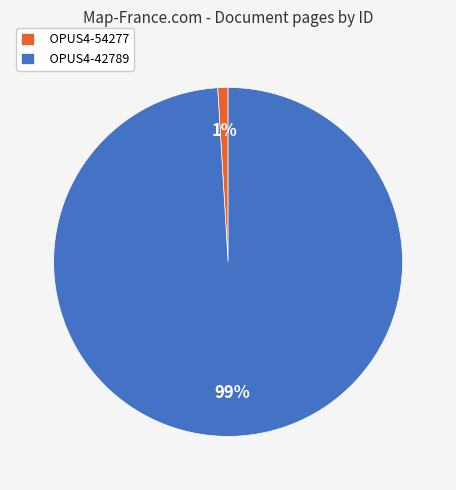

The OPUS4-42789 slice represents 99% of the pie. True or false?

True